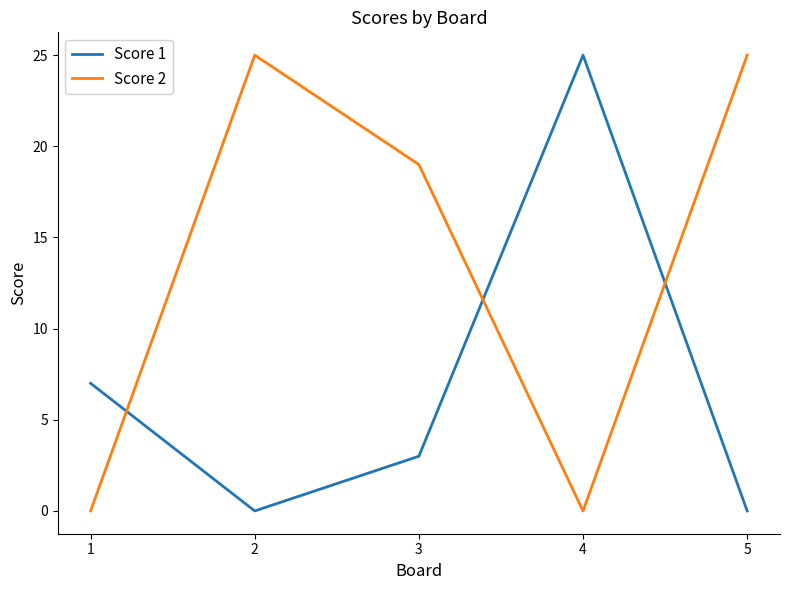

Rank the series by their average value, from lowest to highest.

Score 1, Score 2